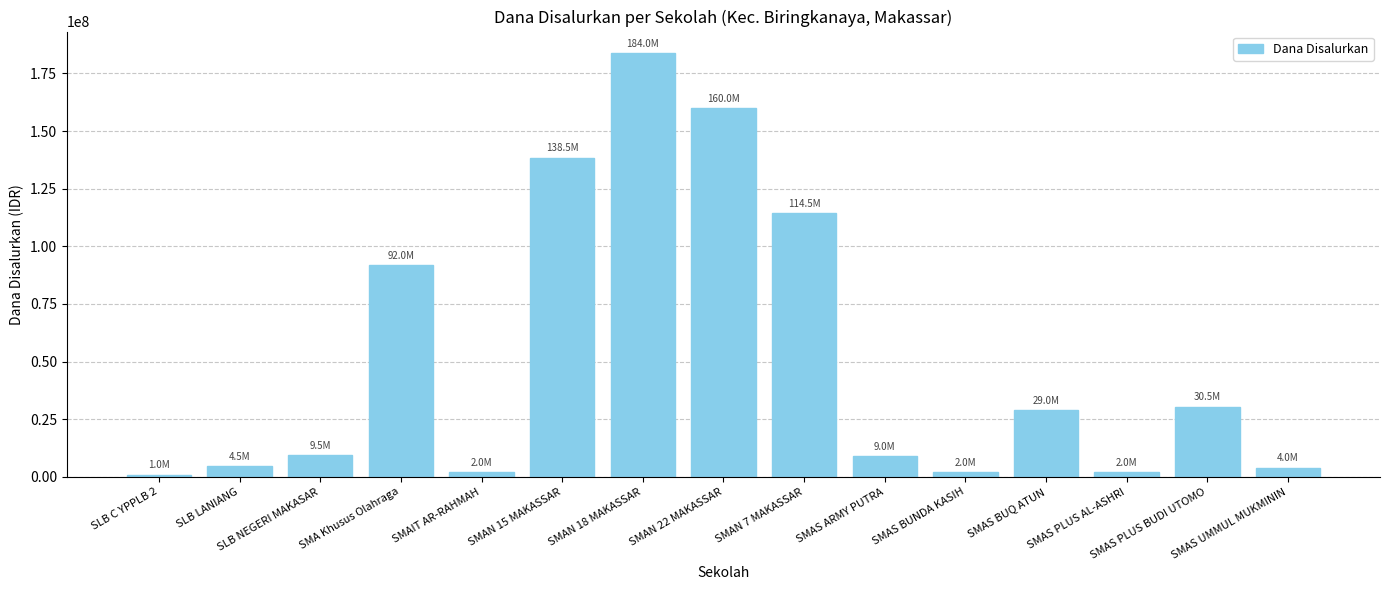

What is the difference between the values at SMAN 18 MAKASSAR and SMAN 15 MAKASSAR?

45500000